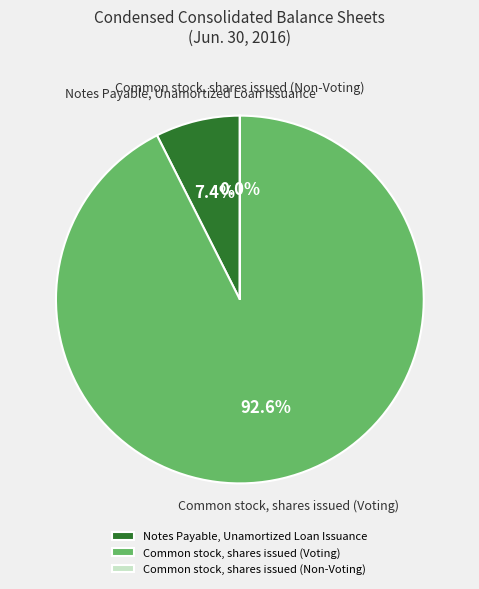

Is the sum of Common stock, shares issued (Voting) and Notes Payable, Unamortized Loan Issuance greater than half?

Yes